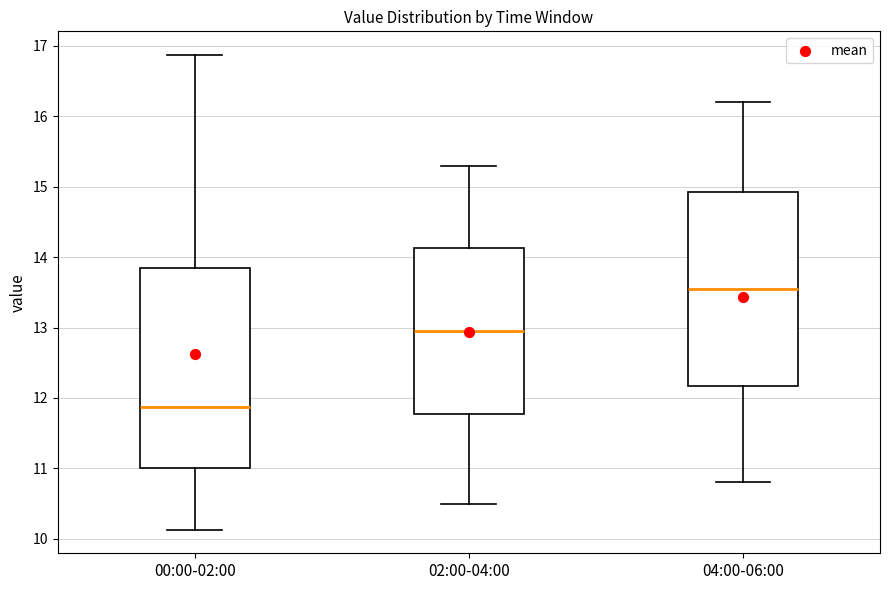

Which box has the highest median line?

04:00-06:00